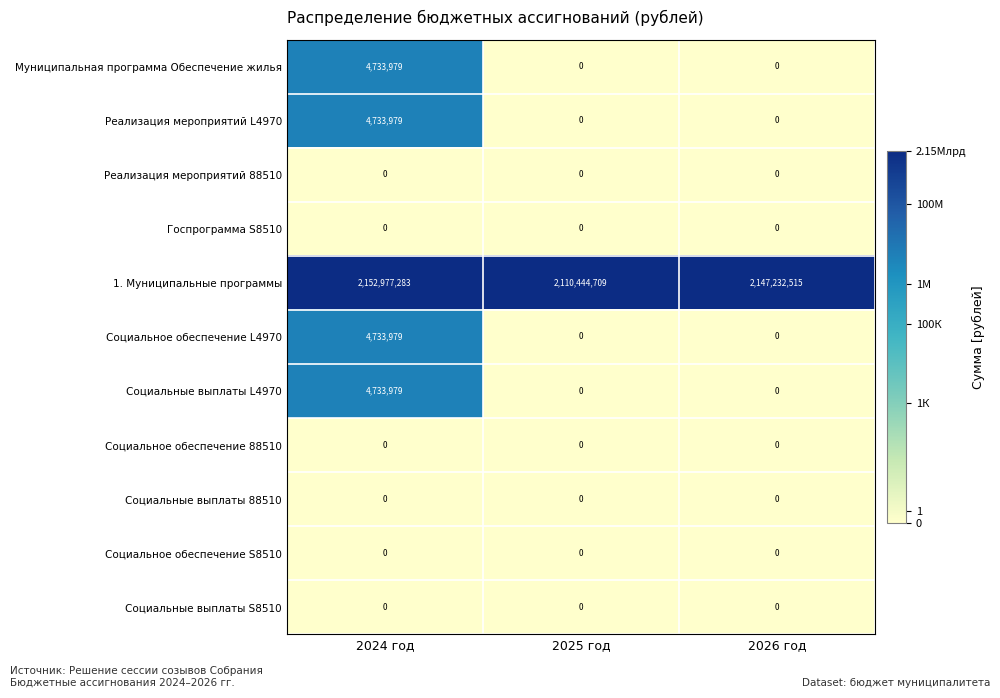

Between 2025 год and 2026 год, which series saw the biggest shift?

1. Муниципальные программы